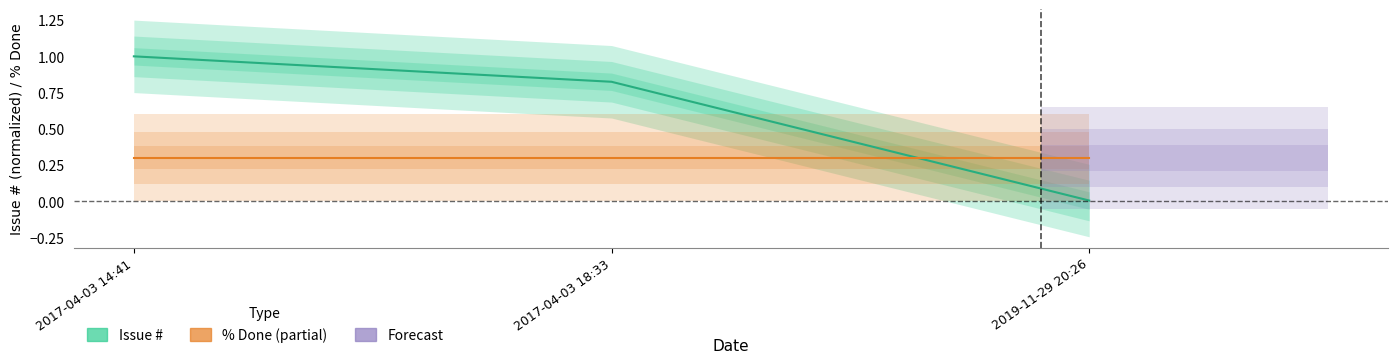

How many categories are shown in the chart?

3